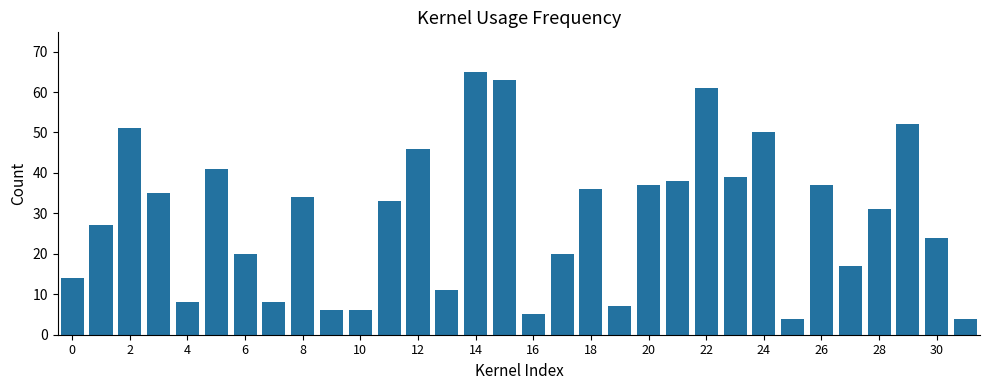

How many series are shown in this chart?

1